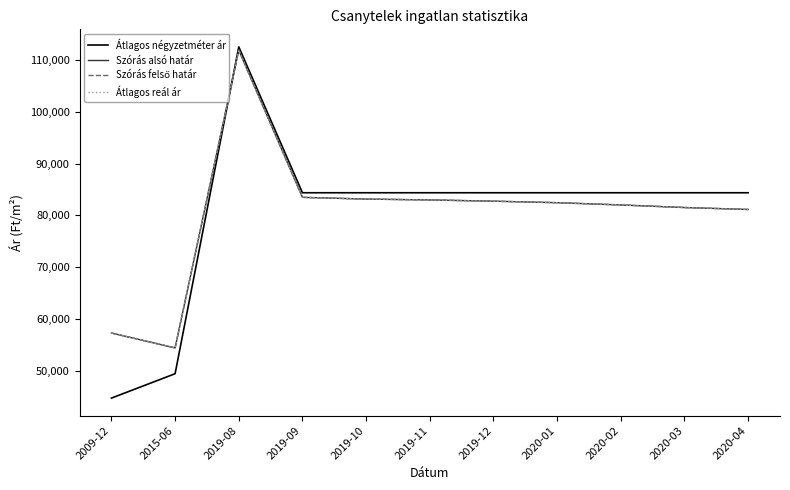

Does the chart have visible grid lines?

No